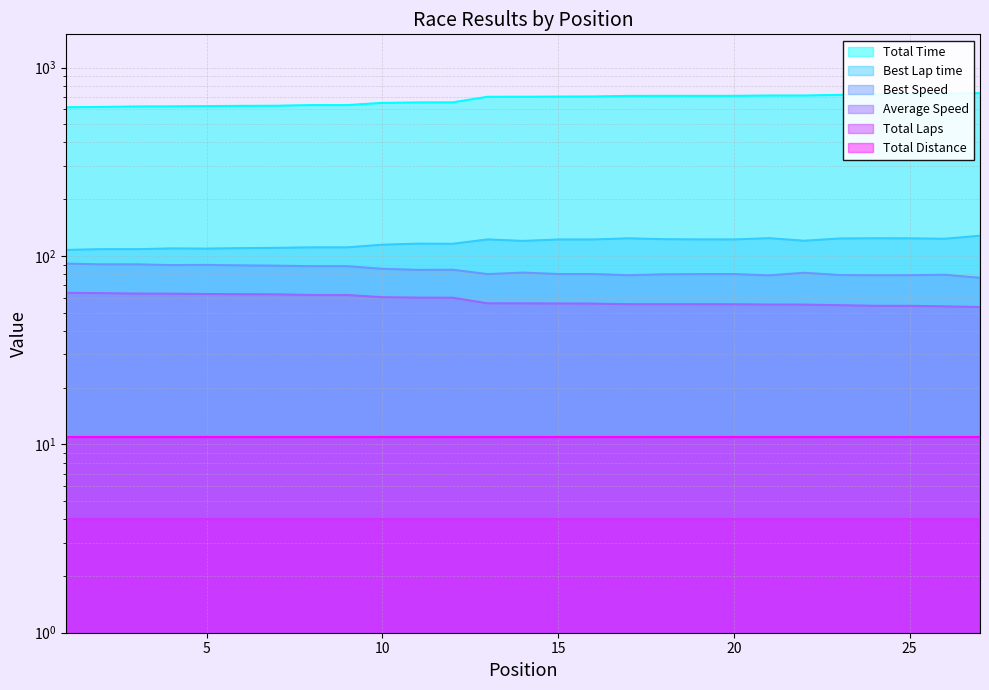

Where is the first local minimum for Best Speed?

2